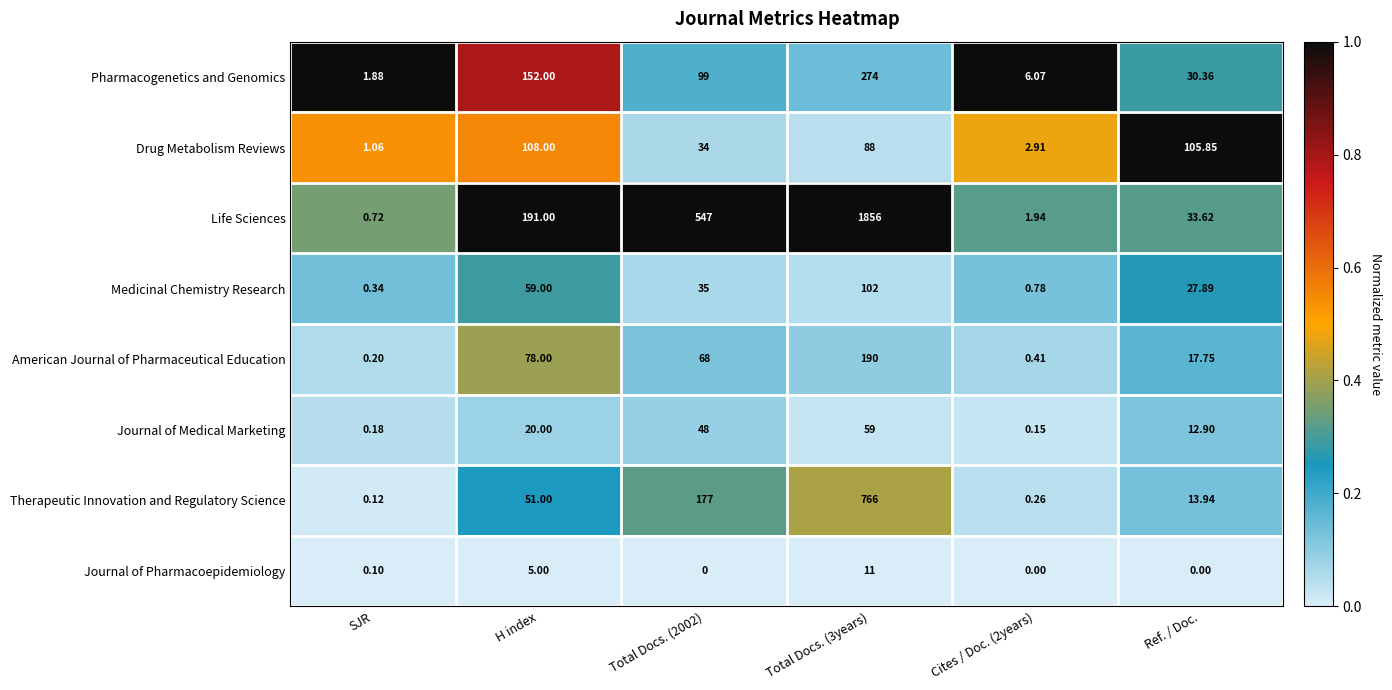

At Cites / Doc. (2years), list the series in order from largest to smallest.

Pharmacogenetics and Genomics, Drug Metabolism Reviews, Life Sciences, Medicinal Chemistry Research, American Journal of Pharmaceutical Education, Therapeutic Innovation and Regulatory Science, Journal of Medical Marketing, Journal of Pharmacoepidemiology